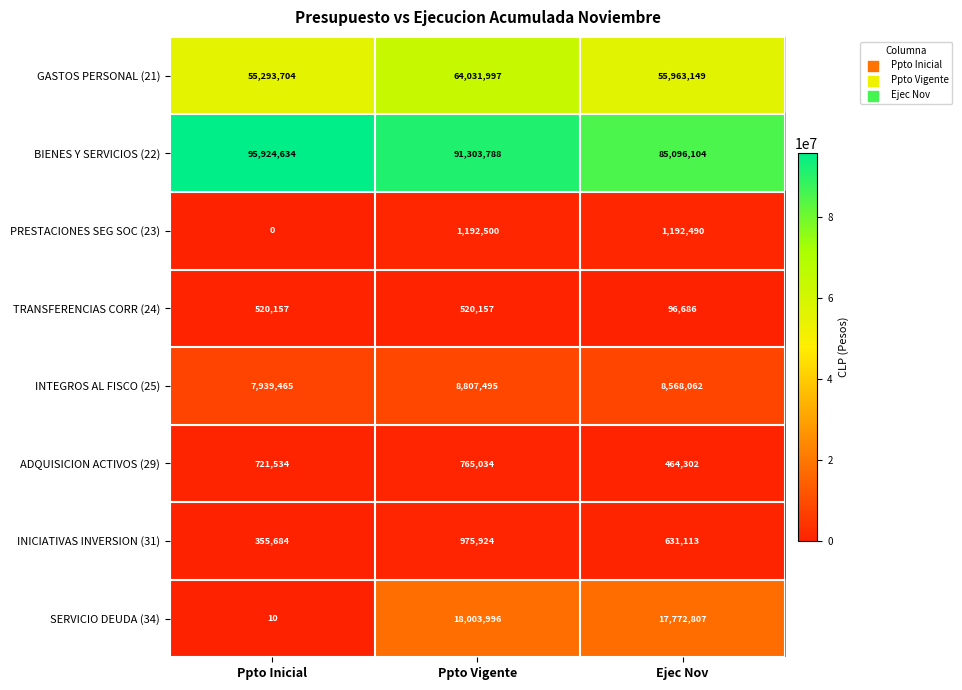

Between Ppto Vigente and Ejec Nov, which series saw the biggest shift?

GASTOS PERSONAL (21)